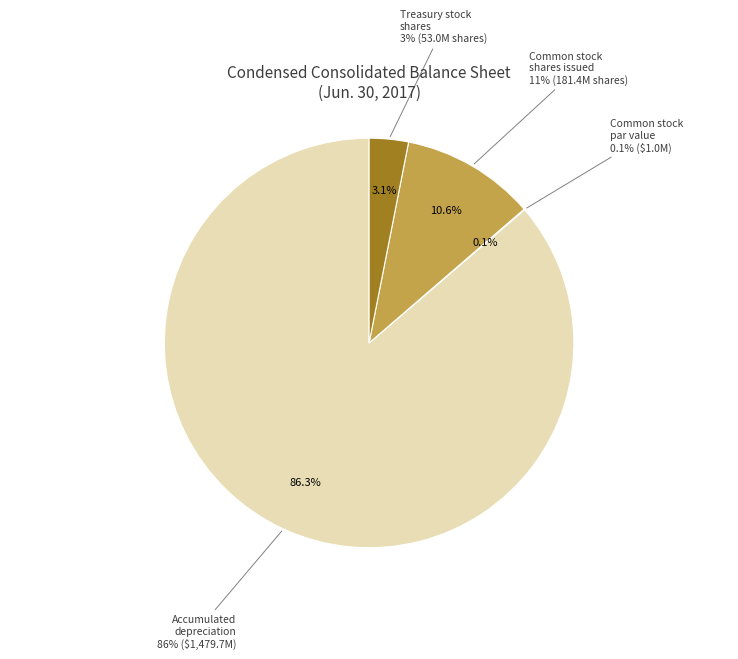

Which has a higher value, Treasury stock shares or Common stock par value per share?

Treasury stock shares